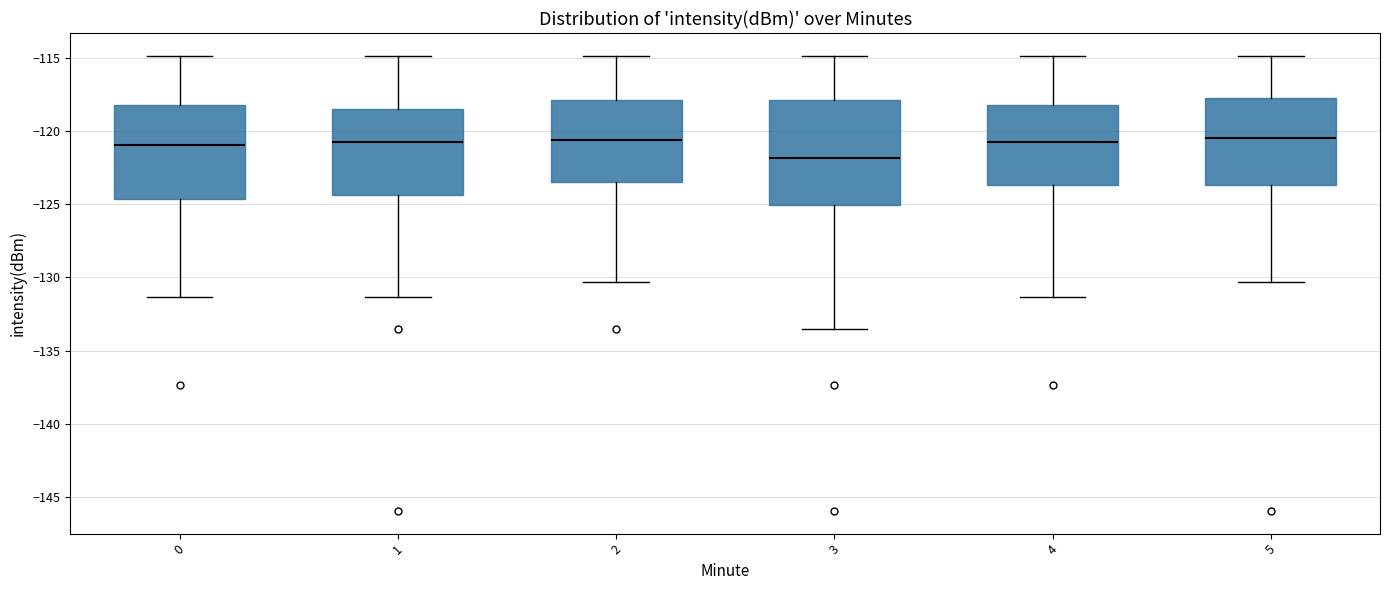

Reading left to right, transcribe this box plot: for each box, give where its median line is, the range the box spans, and where its two whiskers end, as read against the y-axis. The values are not printed on the chart, so give them approximately, as read against the axis.

0: median -121.0, box -124.5 to -118.0, whiskers -131.5 to -115.0
1: median -121.0, box -124.5 to -118.5, whiskers -131.5 to -115.0
2: median -120.5, box -123.5 to -118.0, whiskers -130.5 to -115.0
3: median -122.0, box -125.0 to -118.0, whiskers -133.5 to -115.0
4: median -121.0, box -123.5 to -118.0, whiskers -131.5 to -115.0
5: median -120.5, box -123.5 to -117.5, whiskers -130.5 to -115.0